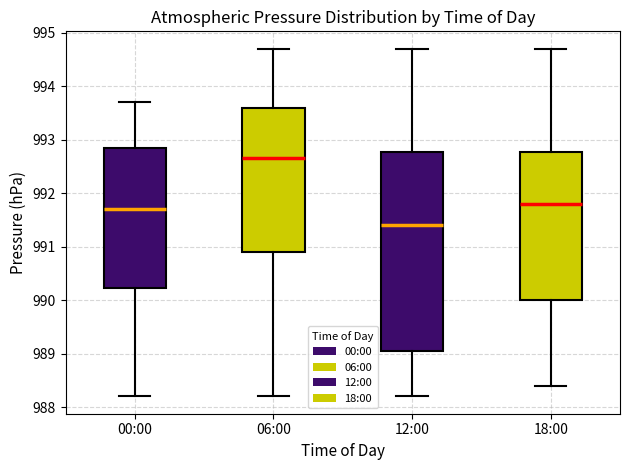

Reading left to right, read every box against the y-axis: the position of its median line, the range the box covers, and the ends of its whiskers. The values are not printed on the chart, so give them approximately, as read against the axis.

00:00: median 991.7, box 990.2 to 992.9, whiskers 988.2 to 993.7
06:00: median 992.7, box 990.9 to 993.6, whiskers 988.2 to 994.7
12:00: median 991.4, box 989.1 to 992.8, whiskers 988.2 to 994.7
18:00: median 991.8, box 990.0 to 992.8, whiskers 988.4 to 994.7